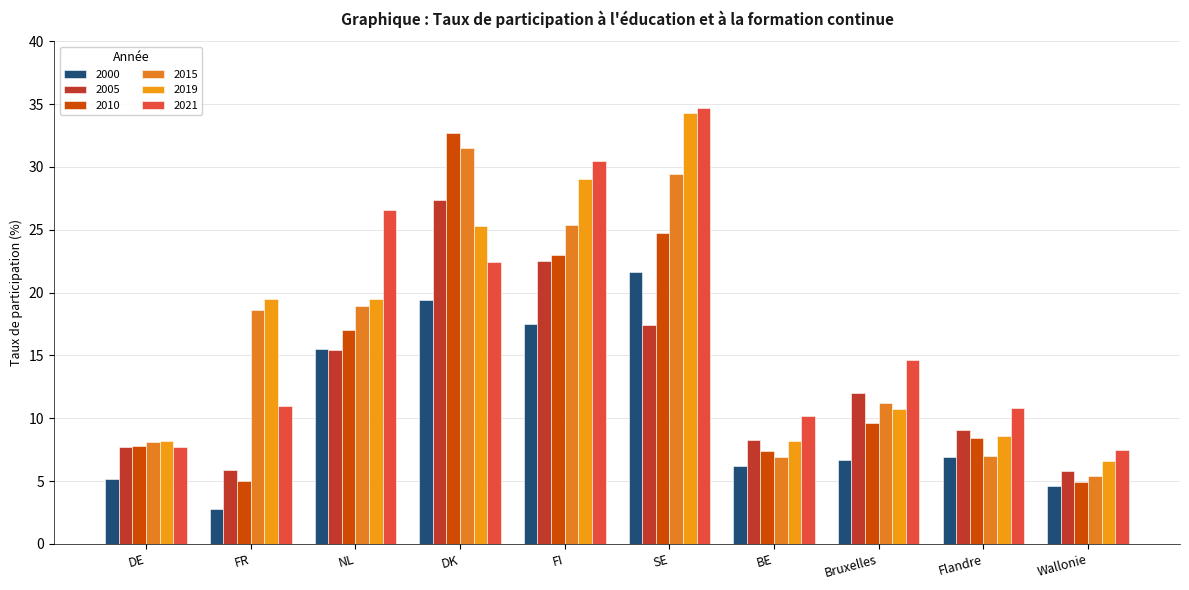

Which category has the lowest value in the 2000 series?

FR